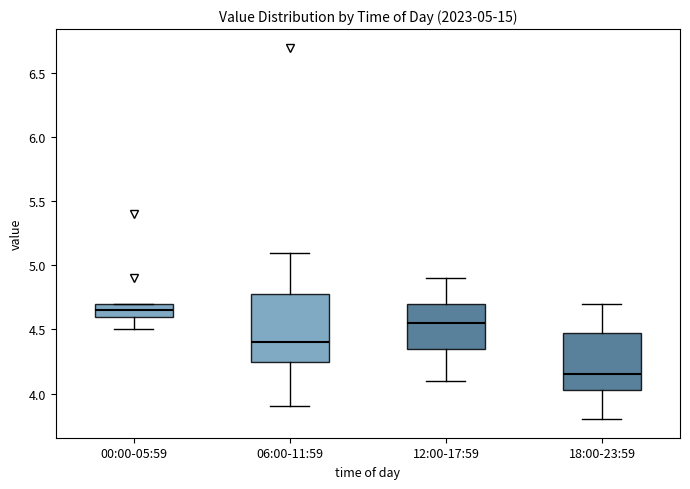

Which box has the lowest median line?

18:00-23:59